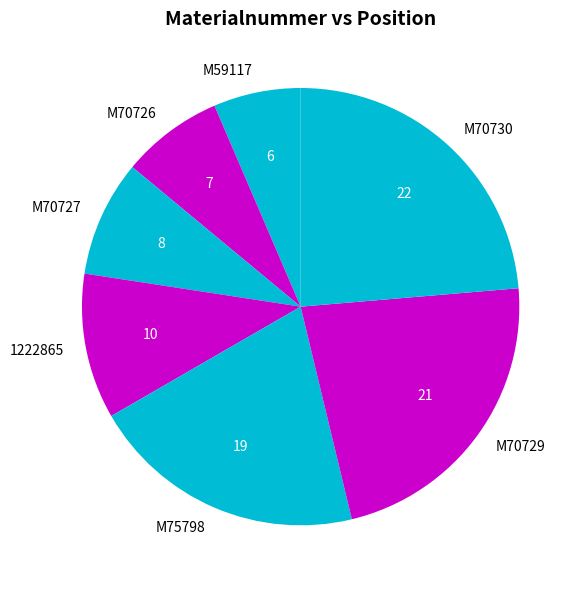

Which slice is the largest?

M70730